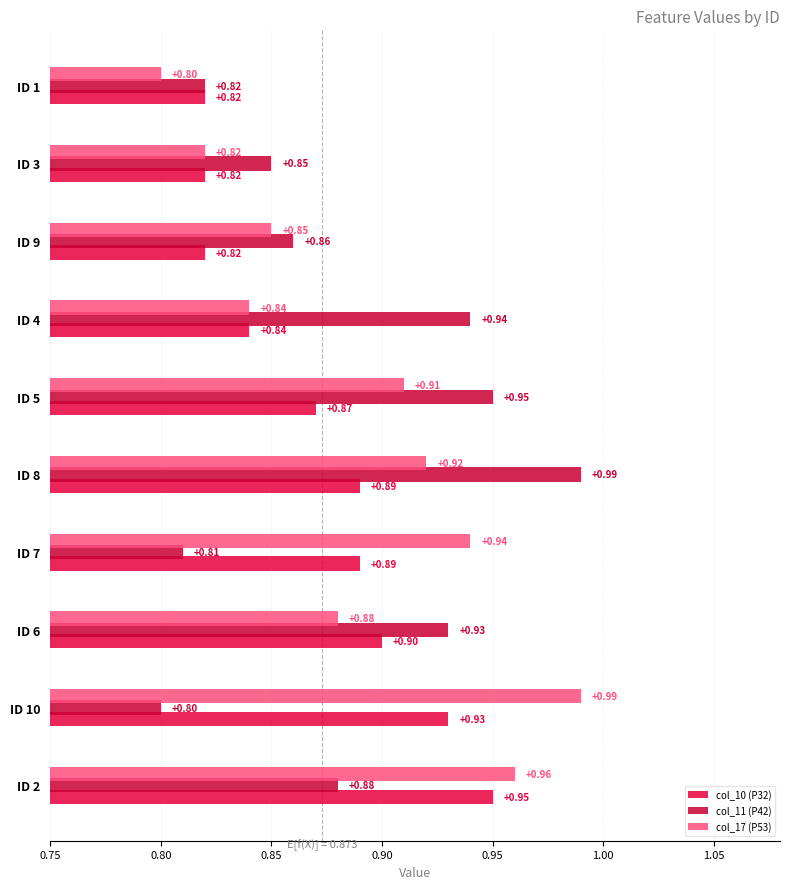

How many distinct data groups are displayed?

3